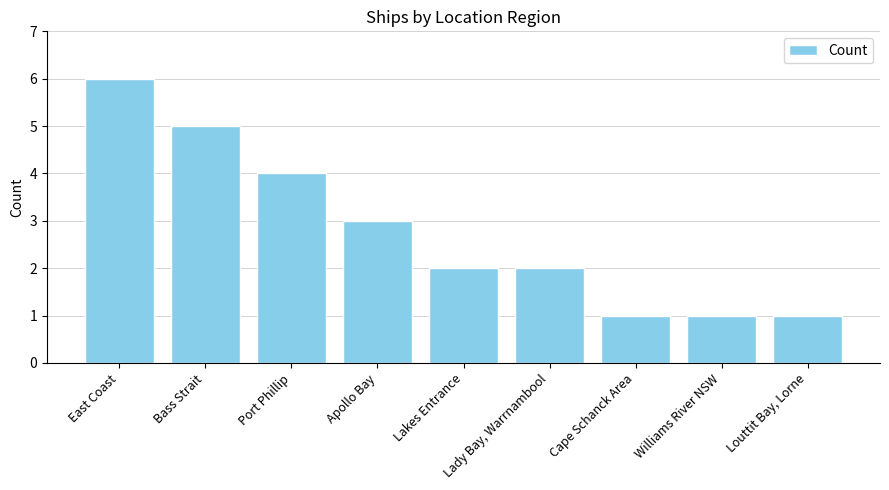

Between Bass Strait and Lakes Entrance, which is larger?

Bass Strait